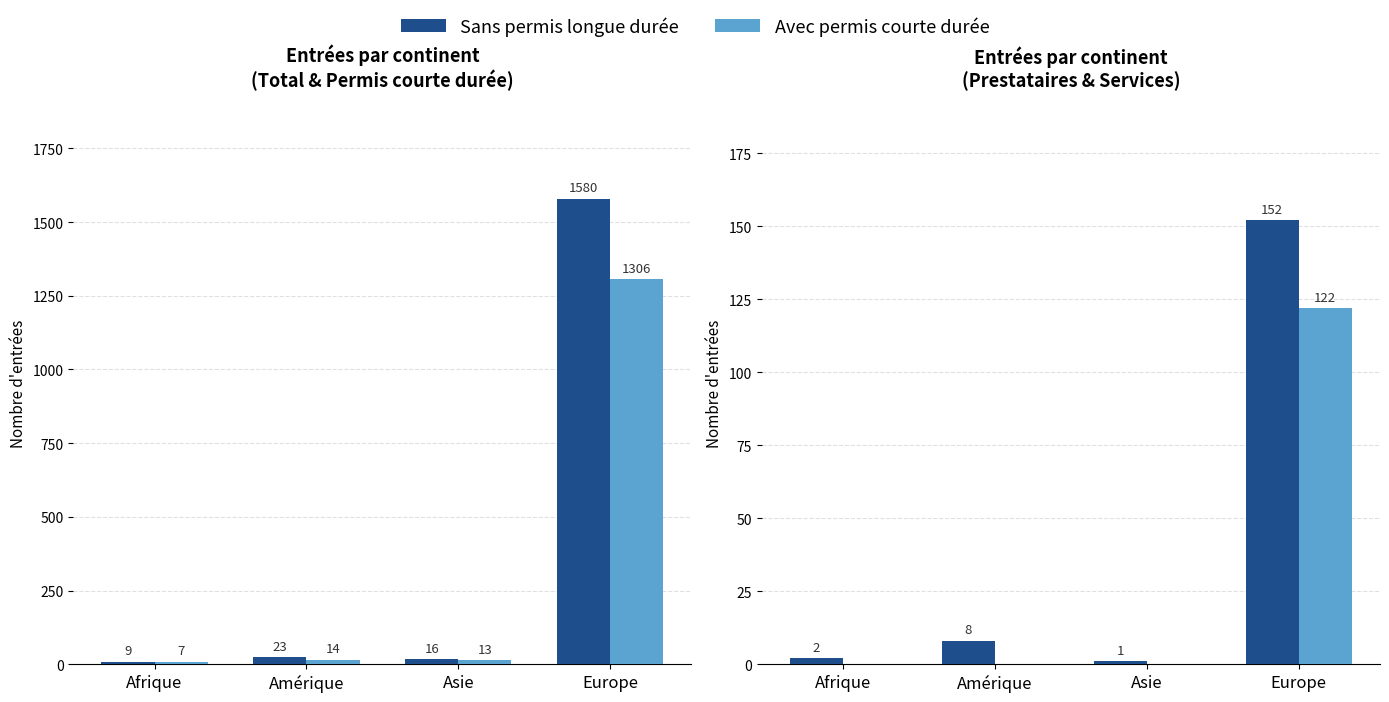

Reading left to right, what are all the values shown in this chart?

Total (col_1): Afrique=9	Amérique=23	Asie=16	Europe=1580
Permis courte durée (col_4): Afrique=7	Amérique=14	Asie=13	Europe=1306
Prestataires <=4 mois (col_10): Afrique=2	Amérique=8	Asie=1	Europe=152
Services <=8 mois (col_7): Afrique=0	Amérique=0	Asie=0	Europe=122